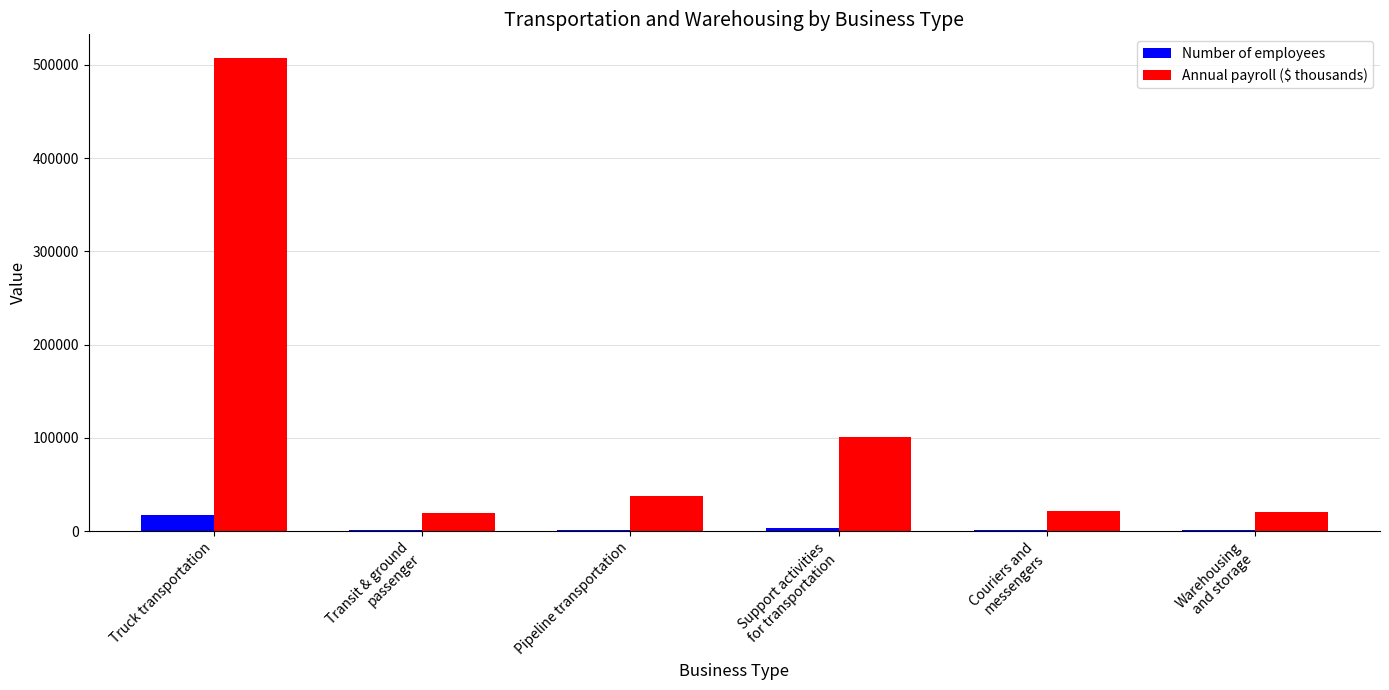

At which label does Annual payroll ($ thousands) reach its peak?

Truck transportation